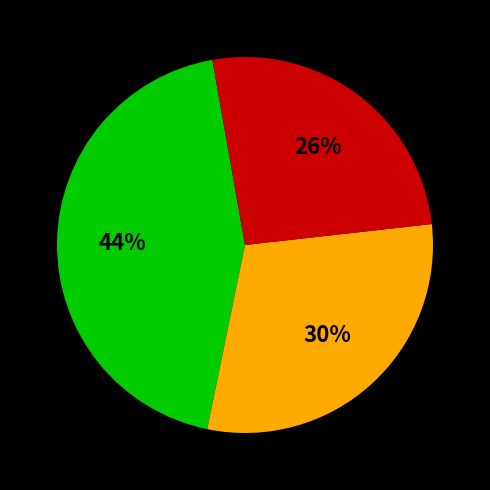

How many slices are in this pie chart?

3